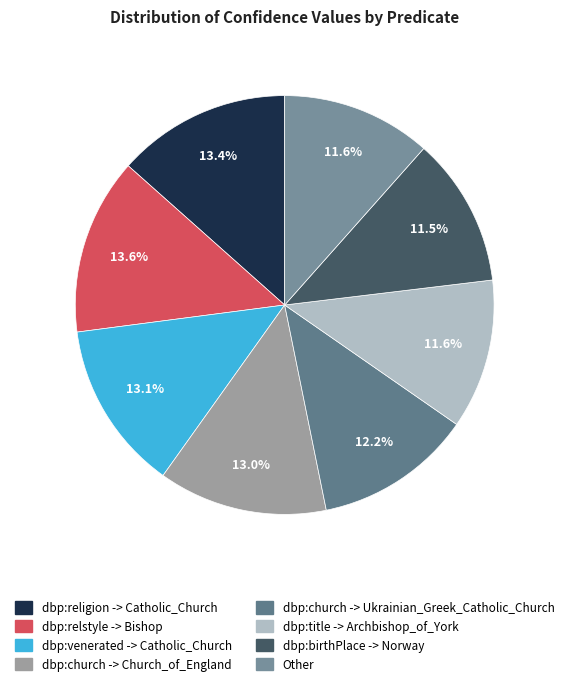

What percentage is the dbp:birthPlace -> Norway slice, to the nearest percent?

12%